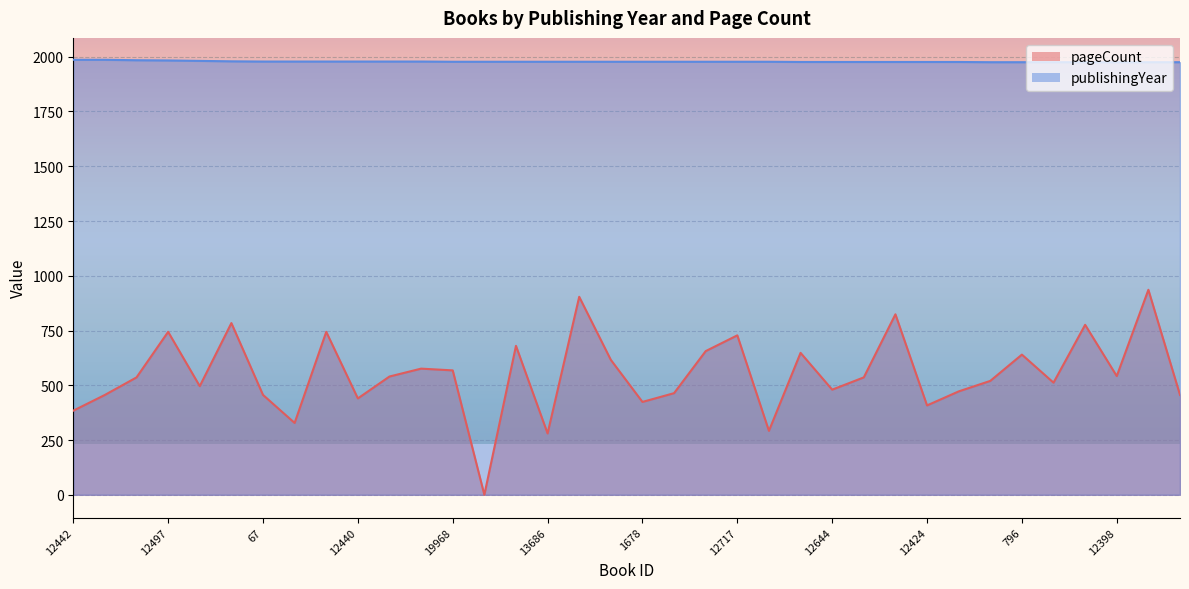

Does the chart display data point markers on the line(s)?

No